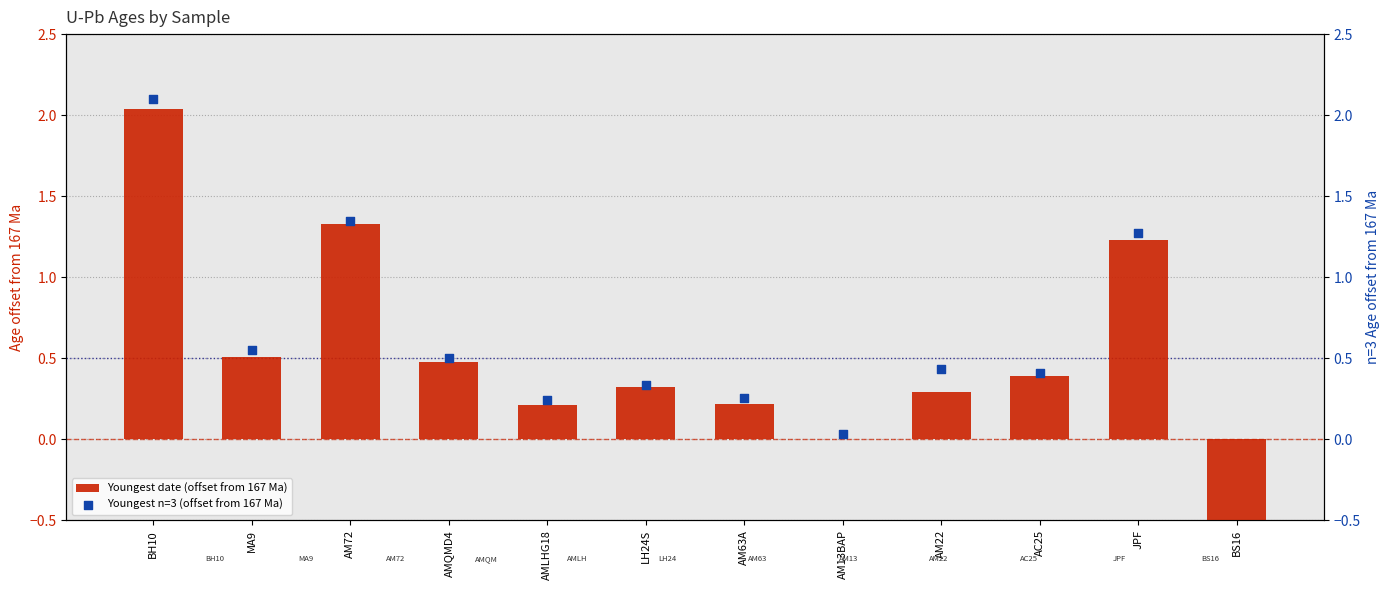

At which category is the sum across all series the highest?

BH10